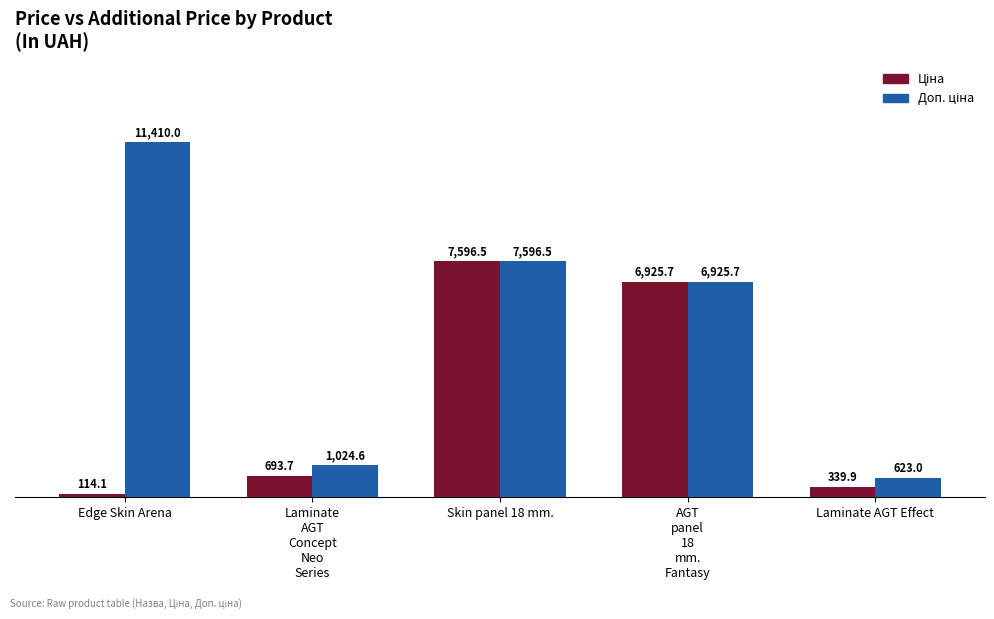

What is the smallest value displayed?

114.1